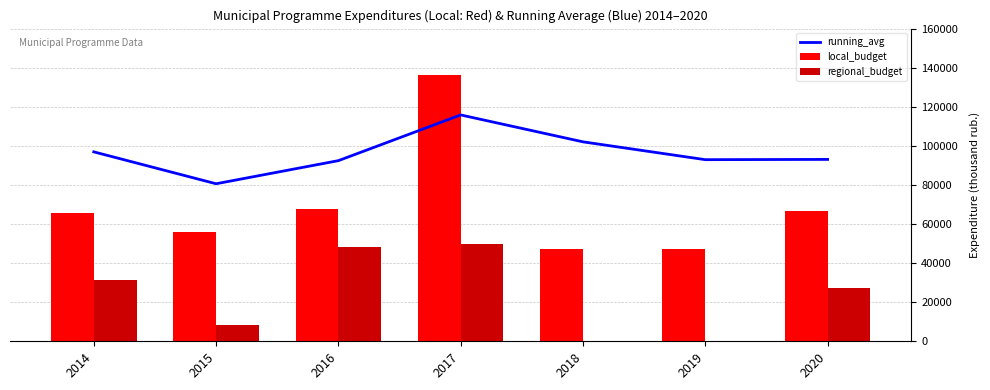

At which label is running_avg closest to 98215?

2014